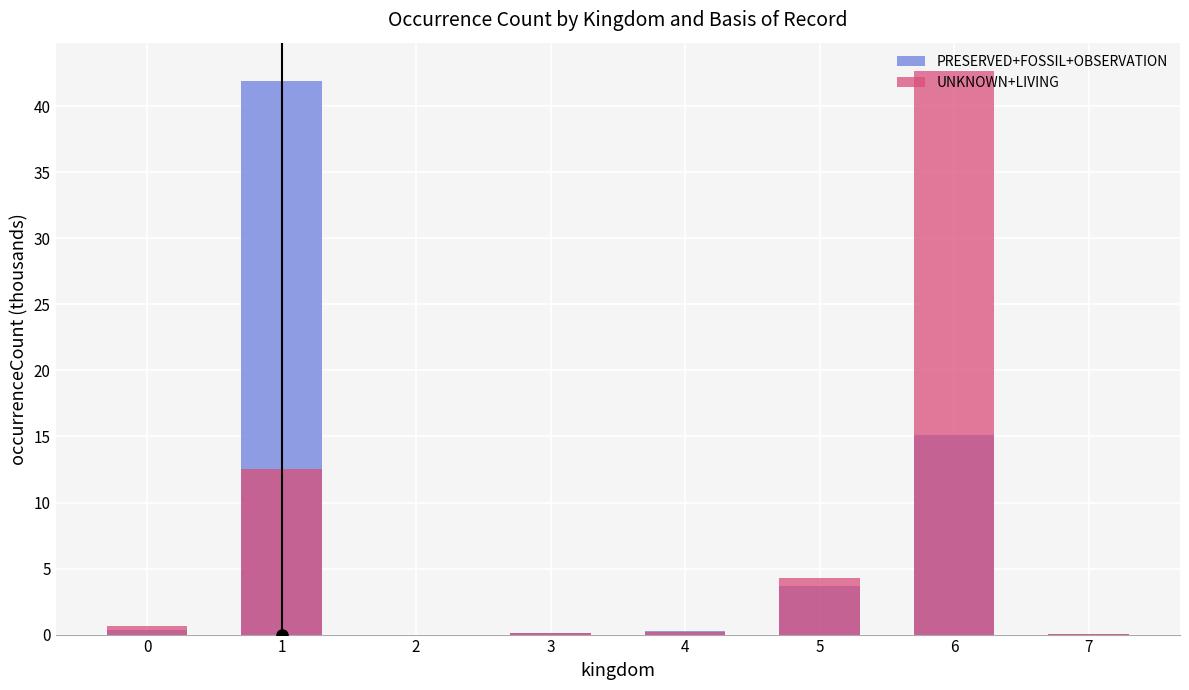

What is the difference between the maximum and minimum values in the PRESERVED+FOSSIL+OBSERVATION series?

41.9